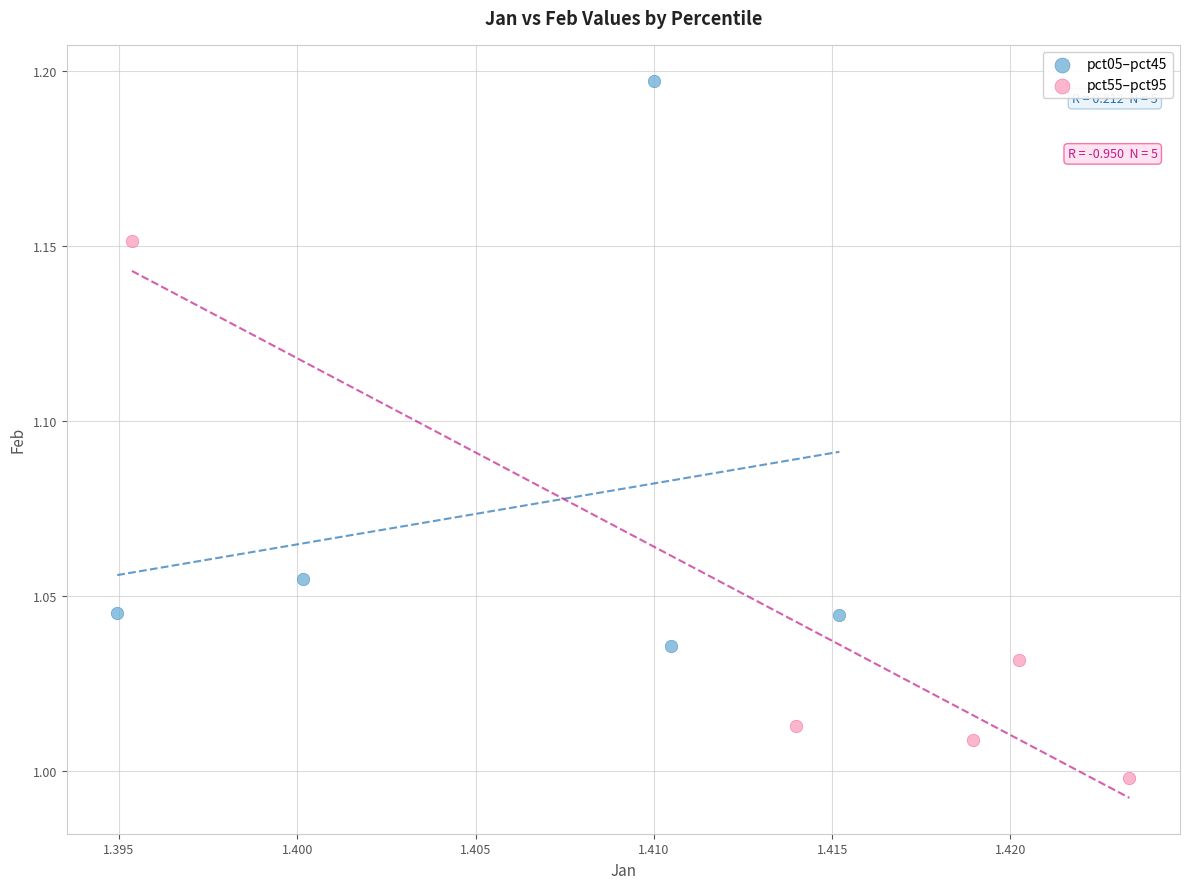

Which series contains the lowest Y value?

pct55–pct95